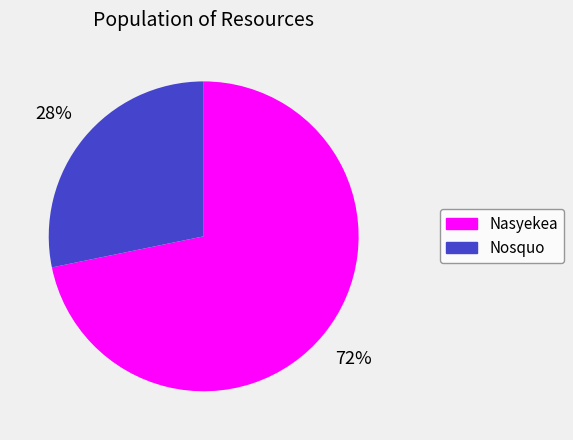

How many slices are in this pie chart?

2